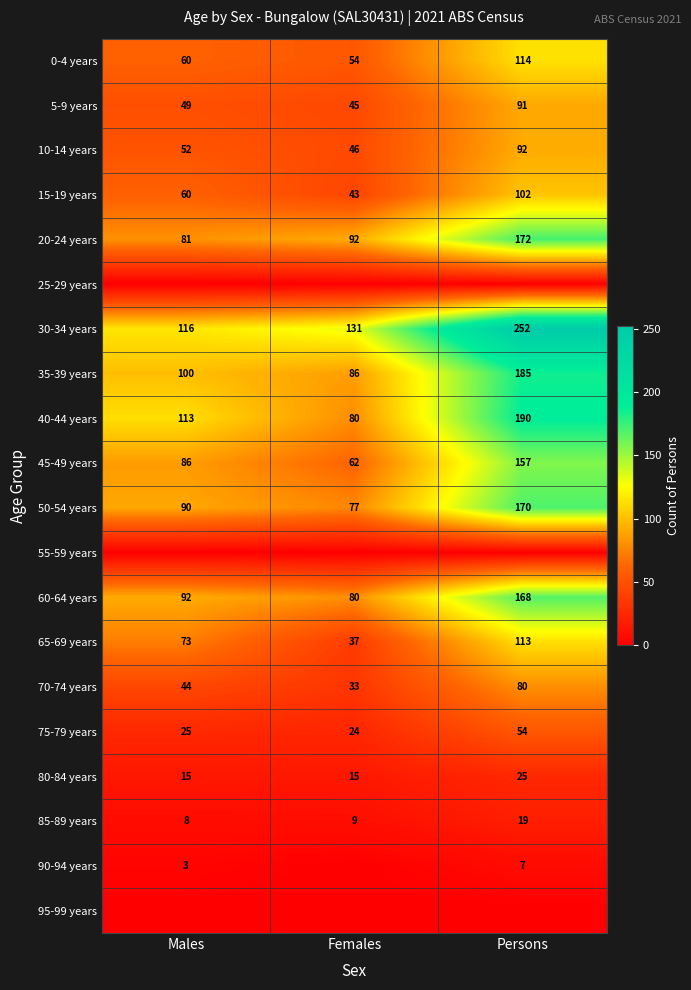

What is the sum of the 20-24 years values at Males and Persons?

253